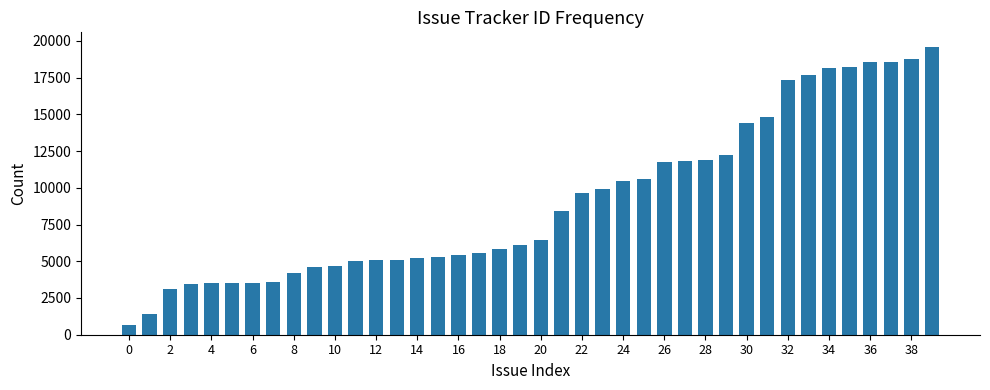

What is the difference between the maximum and minimum values?

18968